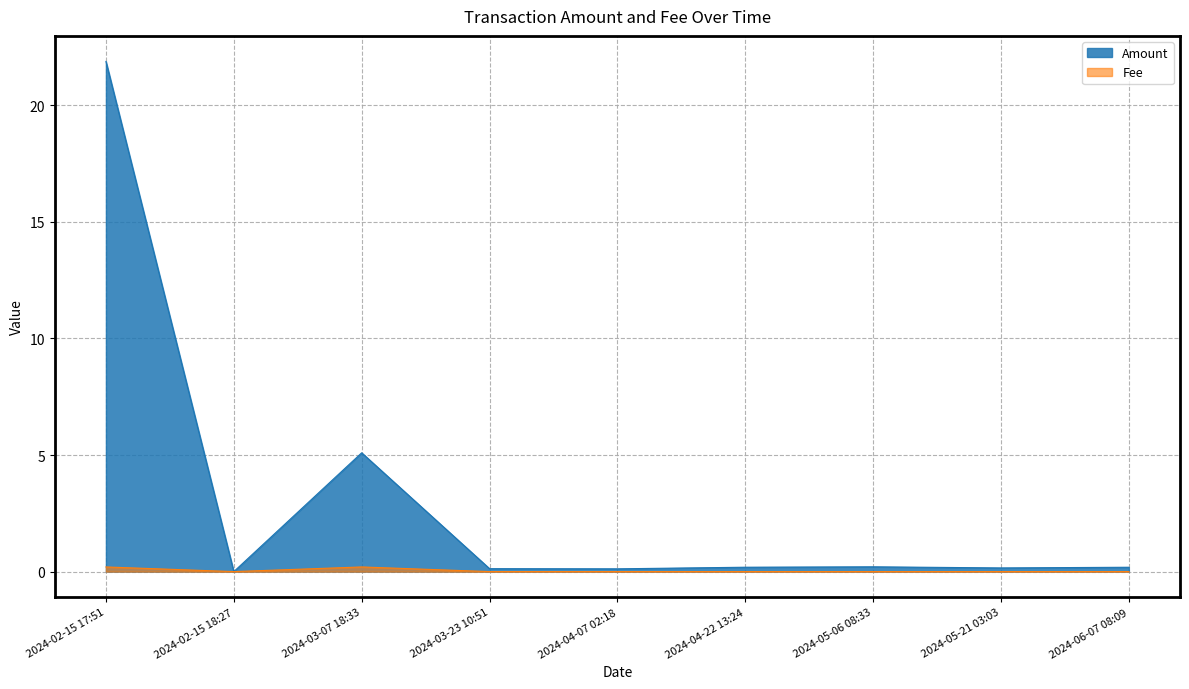

What is the difference between the maximum and second lowest values in the Amount series?

21.8